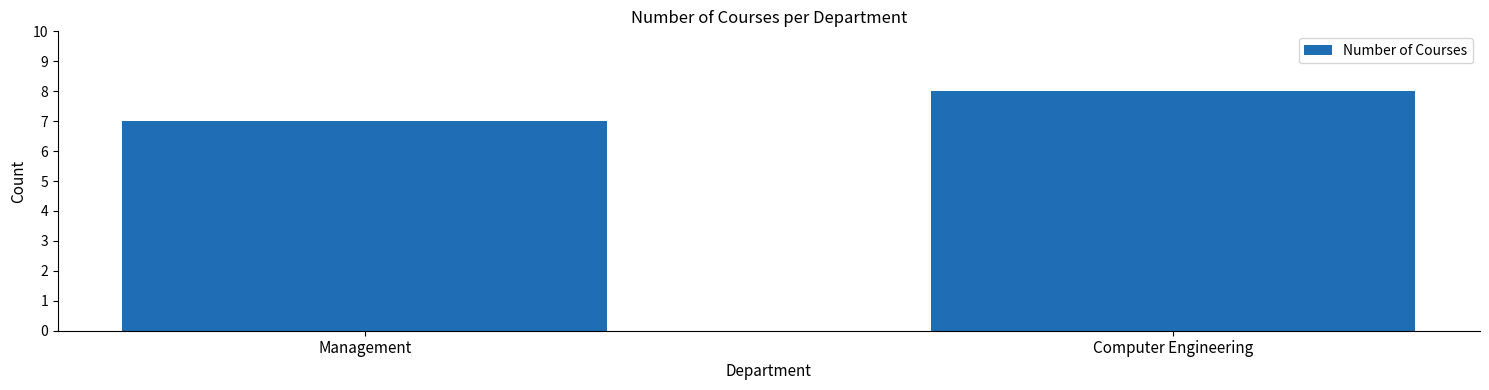

Are the bars horizontal?

No